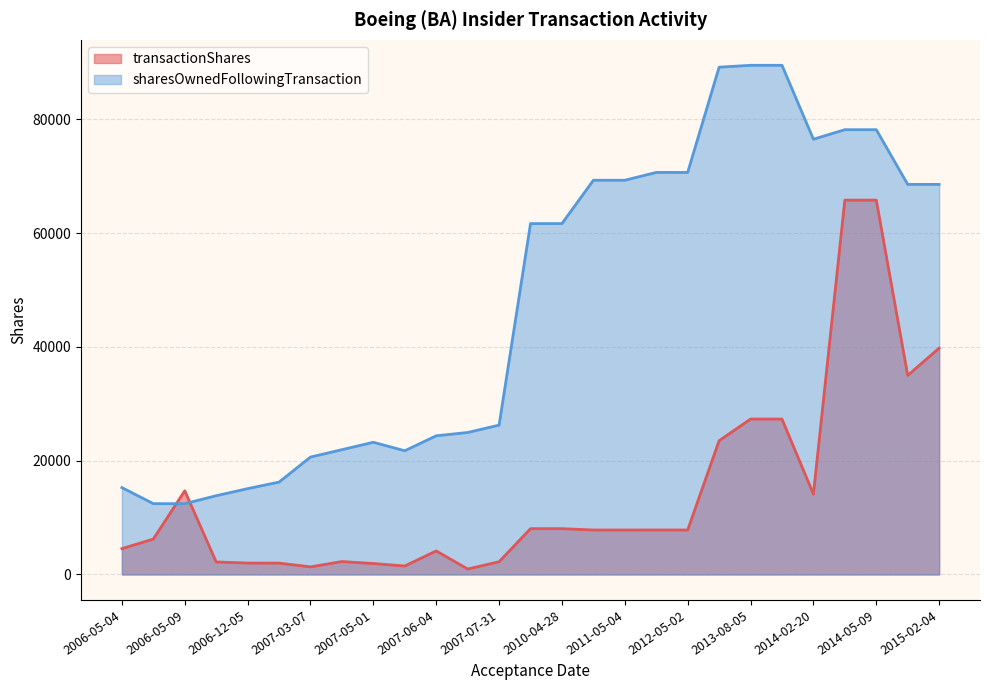

The transactionShares series shows 961 at 2007-06-18. True or false?

True